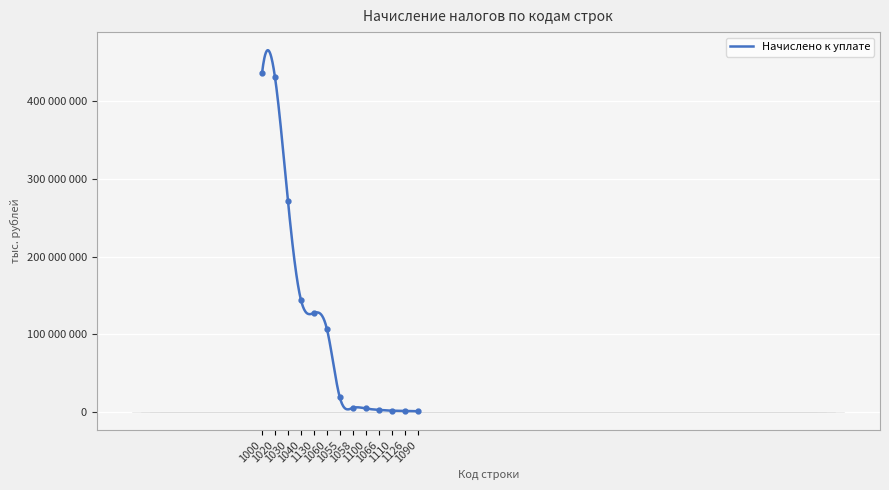

Reading left to right, what are all the values shown in this chart?

436149414	431363722	272018210	144545061	127473149	107283568	18767370	5226036	4553951	2748145	1766082	1496329	1028656